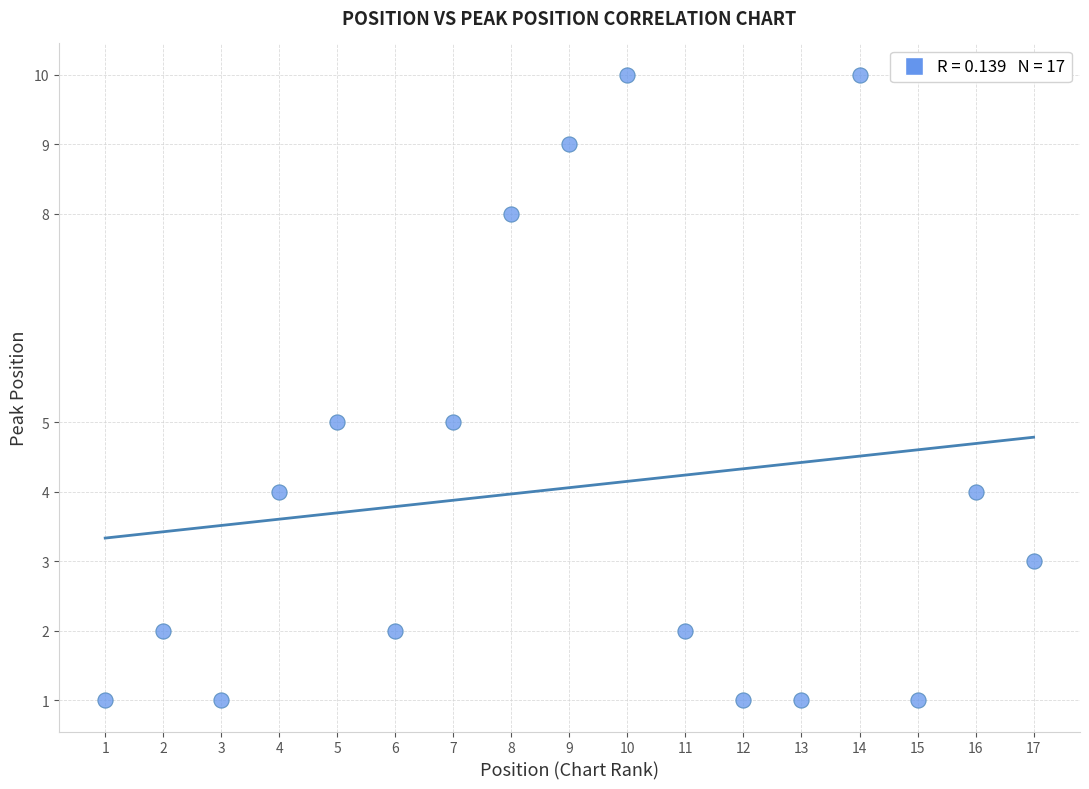

What is the range of X values (max minus min)?

16